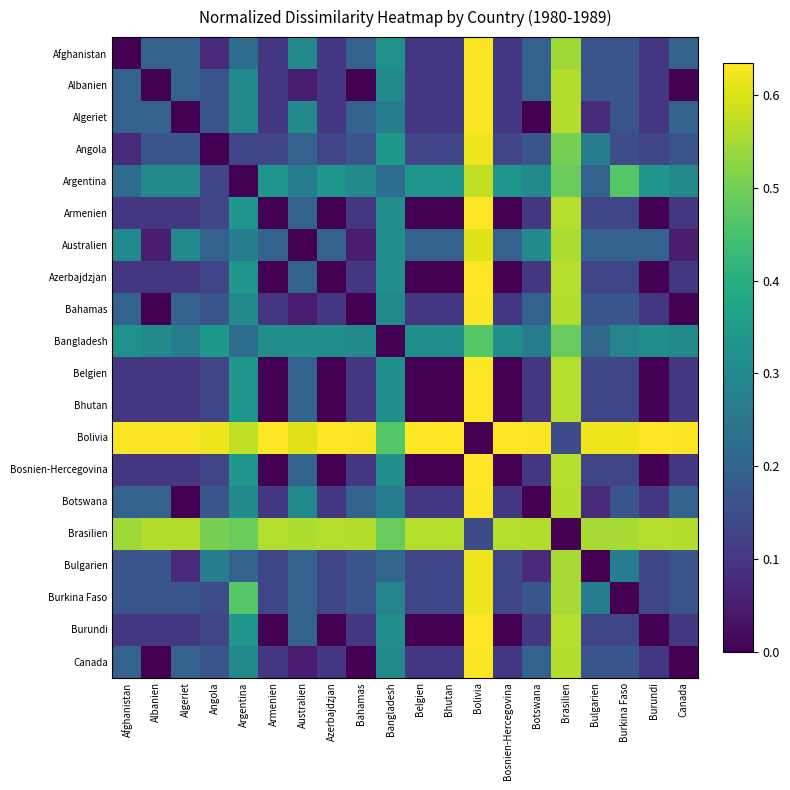

What is the difference between the highest and lowest values at Angola?

0.6